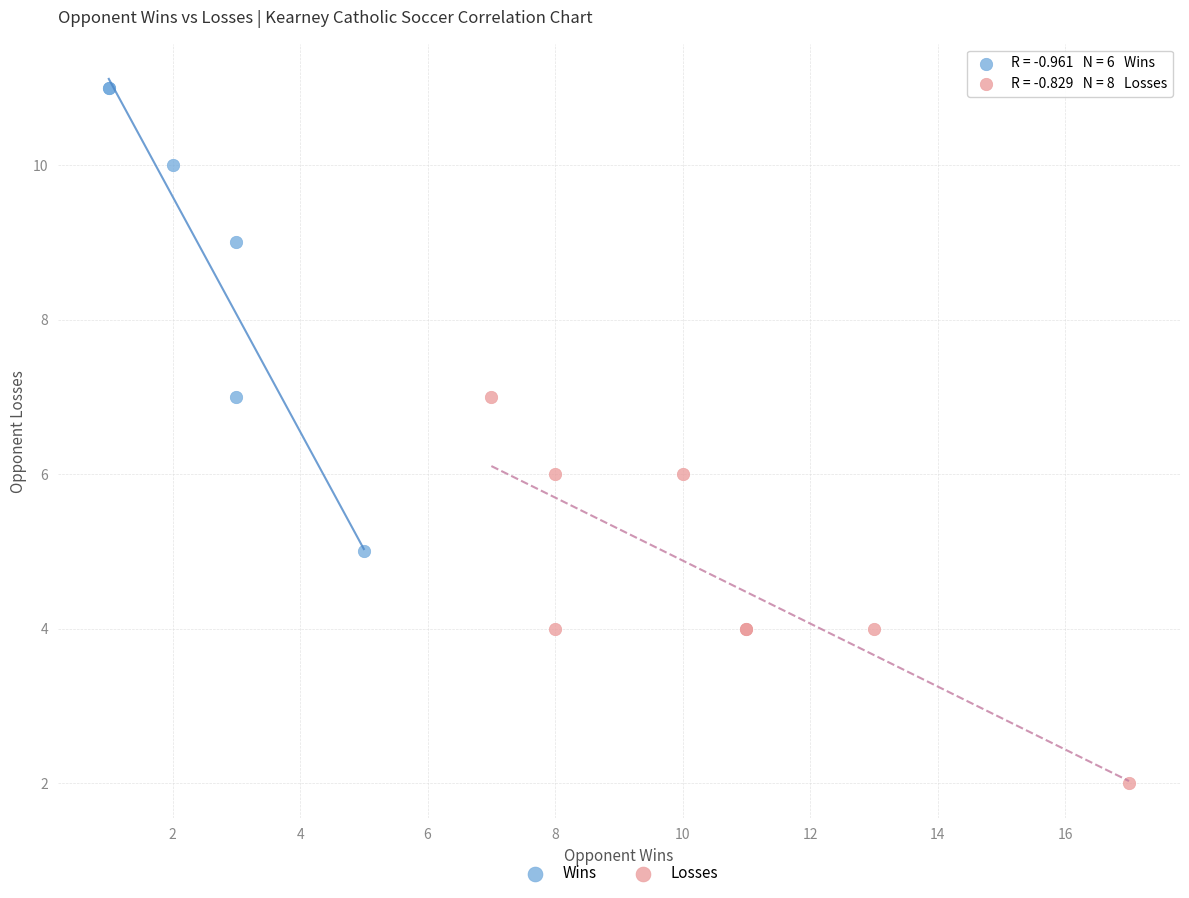

Which series contains the highest Y value?

Wins